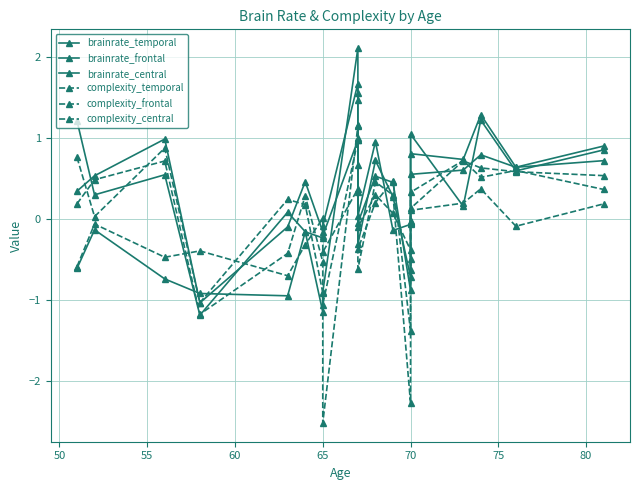

What is the value of the complexity_frontal point at the 9th from the left?

1.1